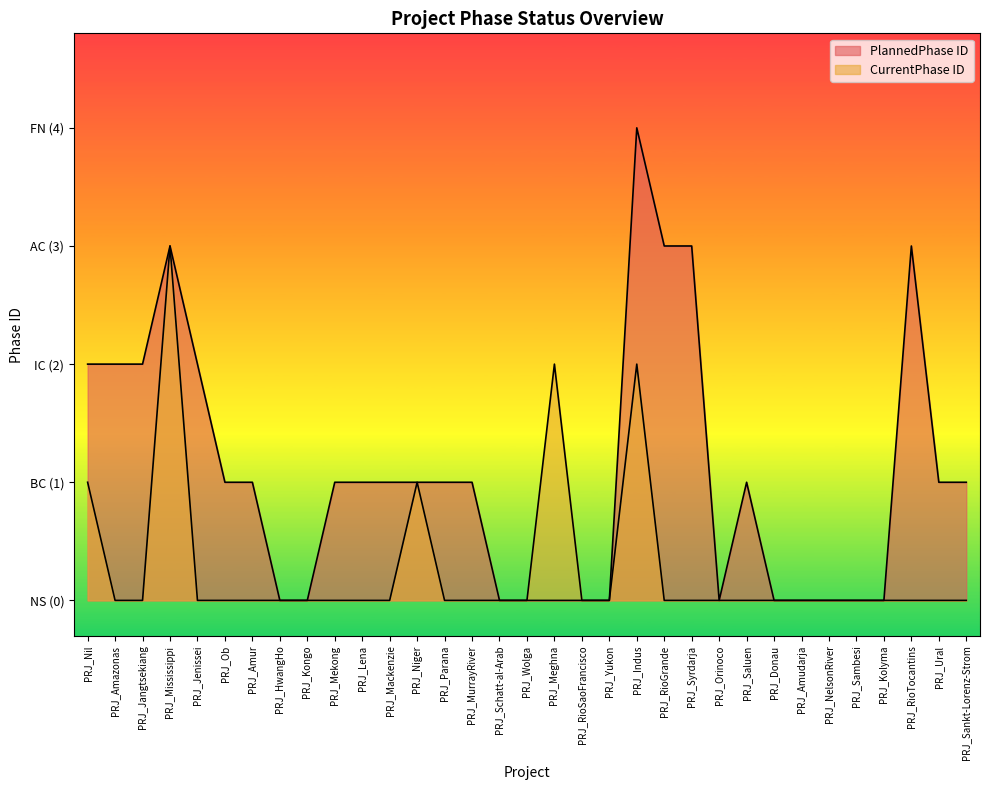

Reading right to left, list all the values displayed in this chart.

PlannedPhase ID: 1	1	3	0	0	0	0	0	1	0	3	3	4	0	0	0	0	0	1	1	1	1	1	1	0	0	1	1	2	3	2	2	2
CurrentPhase ID: 0	0	0	0	0	0	0	0	0	0	0	0	2	0	0	2	0	0	0	0	1	0	0	0	0	0	0	0	0	3	0	0	1